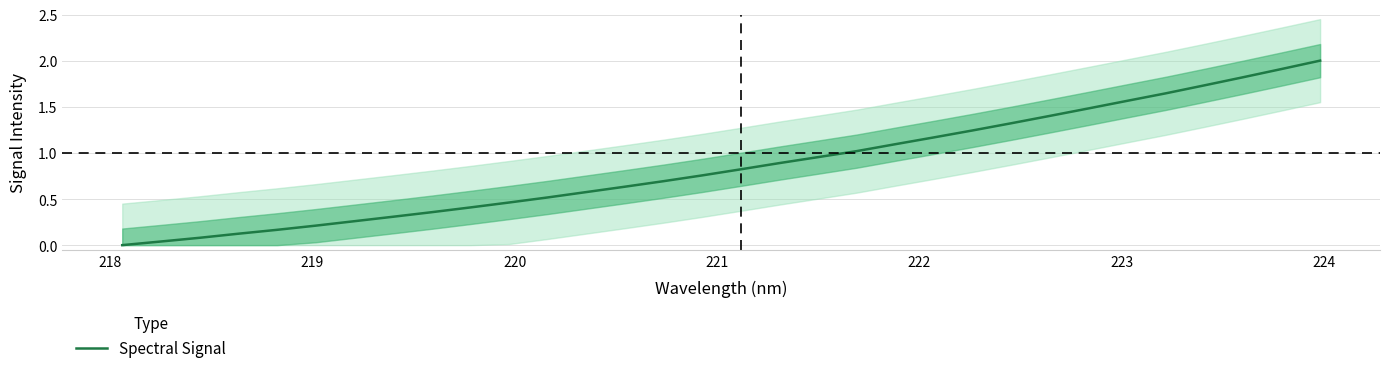

What is the maximum value for Spectral Signal?

2.0